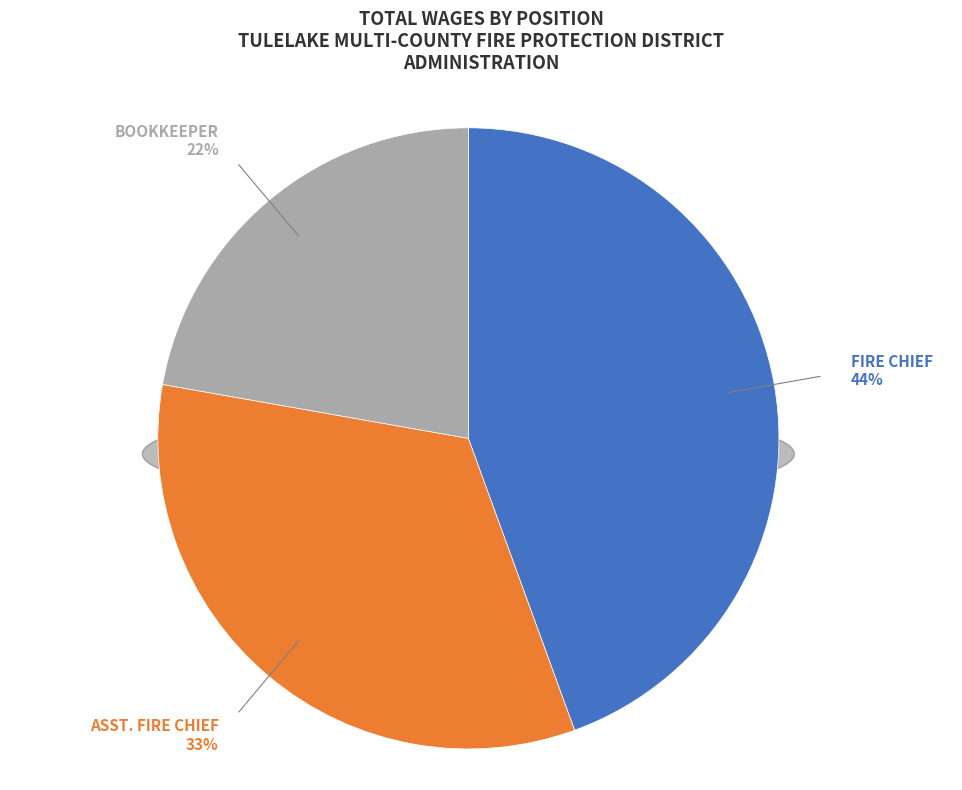

Does Asst. Fire Chief account for over 50% of the chart?

No